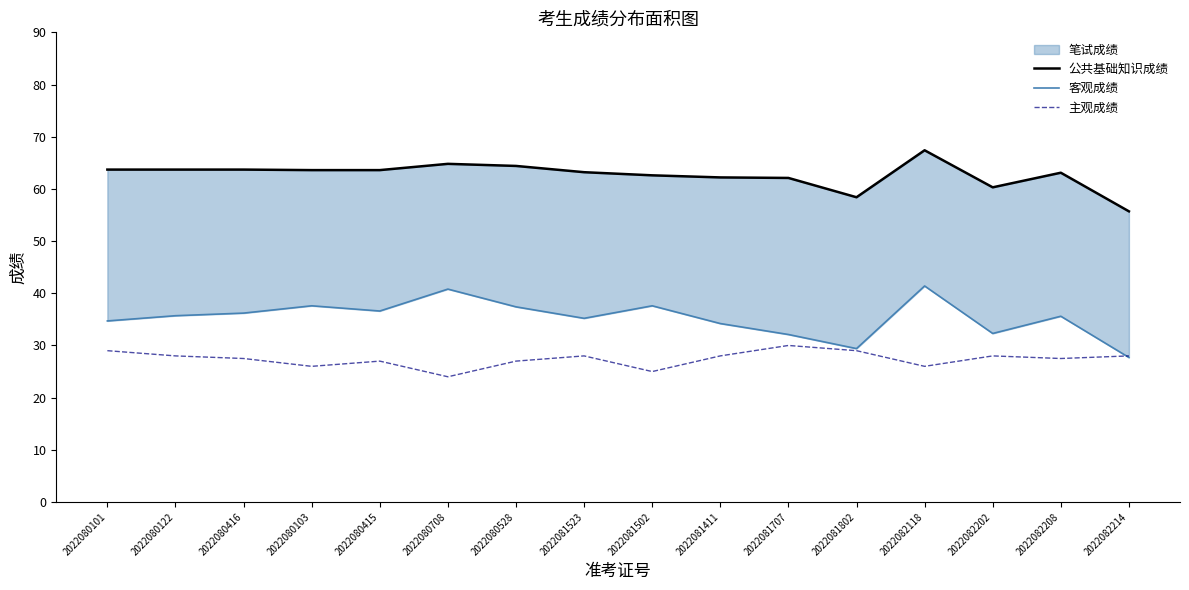

Which series ends up on top after the final intersection of 客观成绩 and 主观成绩?

主观成绩